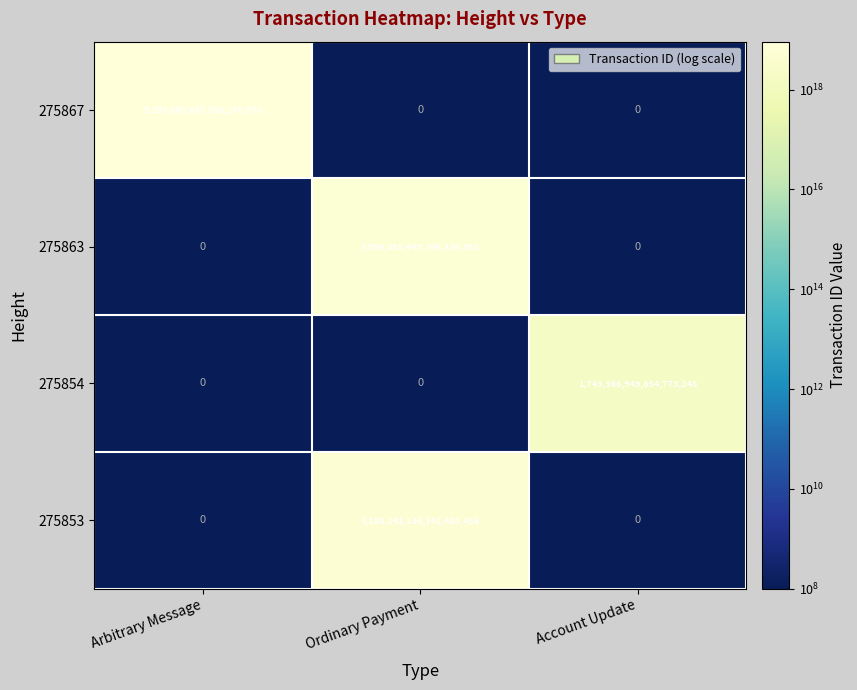

At which category is the sum across all series the highest?

Ordinary Payment